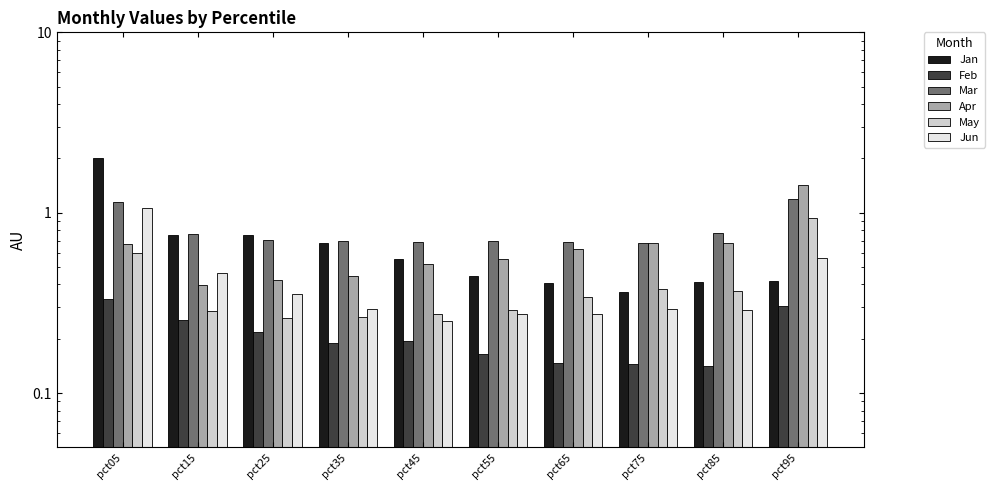

What is the sum of the Apr values at pct55 and pct35?

1.0